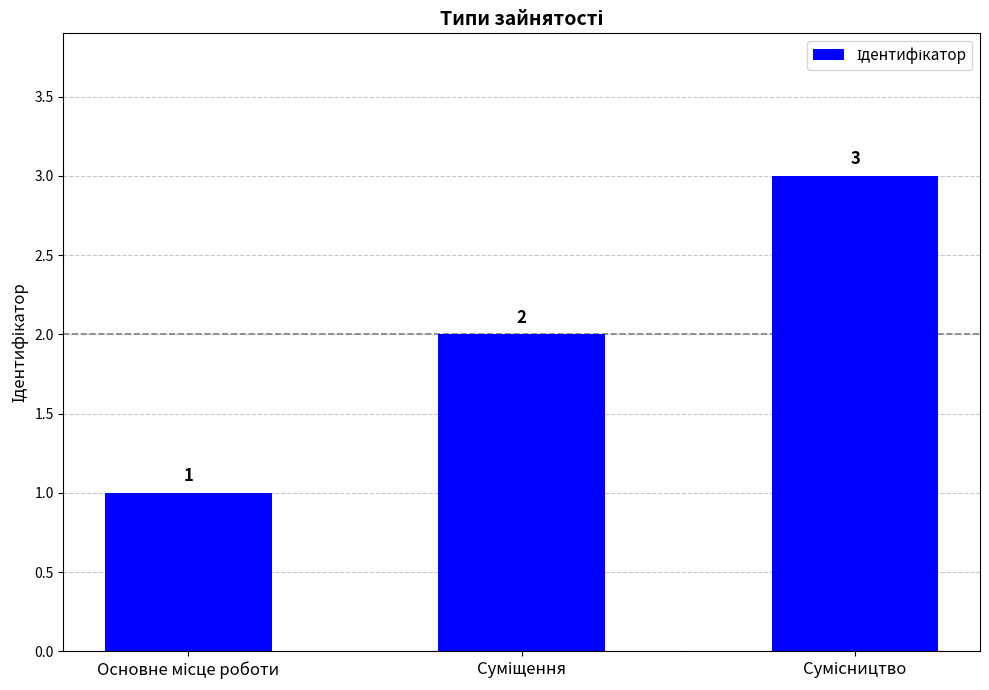

What is the value of the 2nd bar from the left?

2